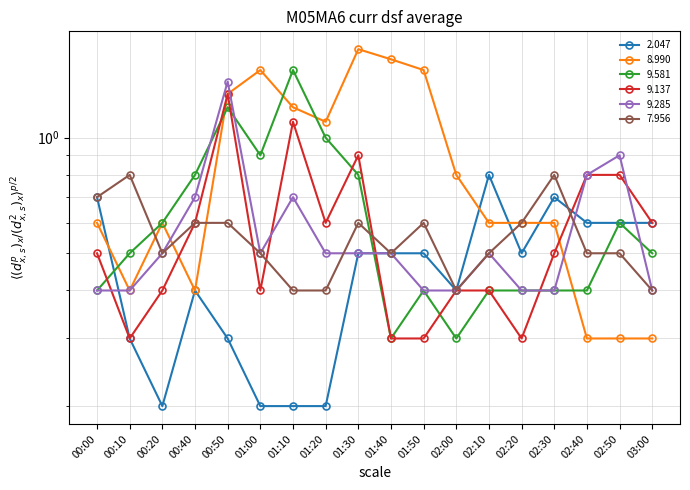

Is the value of   2.047 at 01:40 greater than the value of   8.990 at 01:10?

No